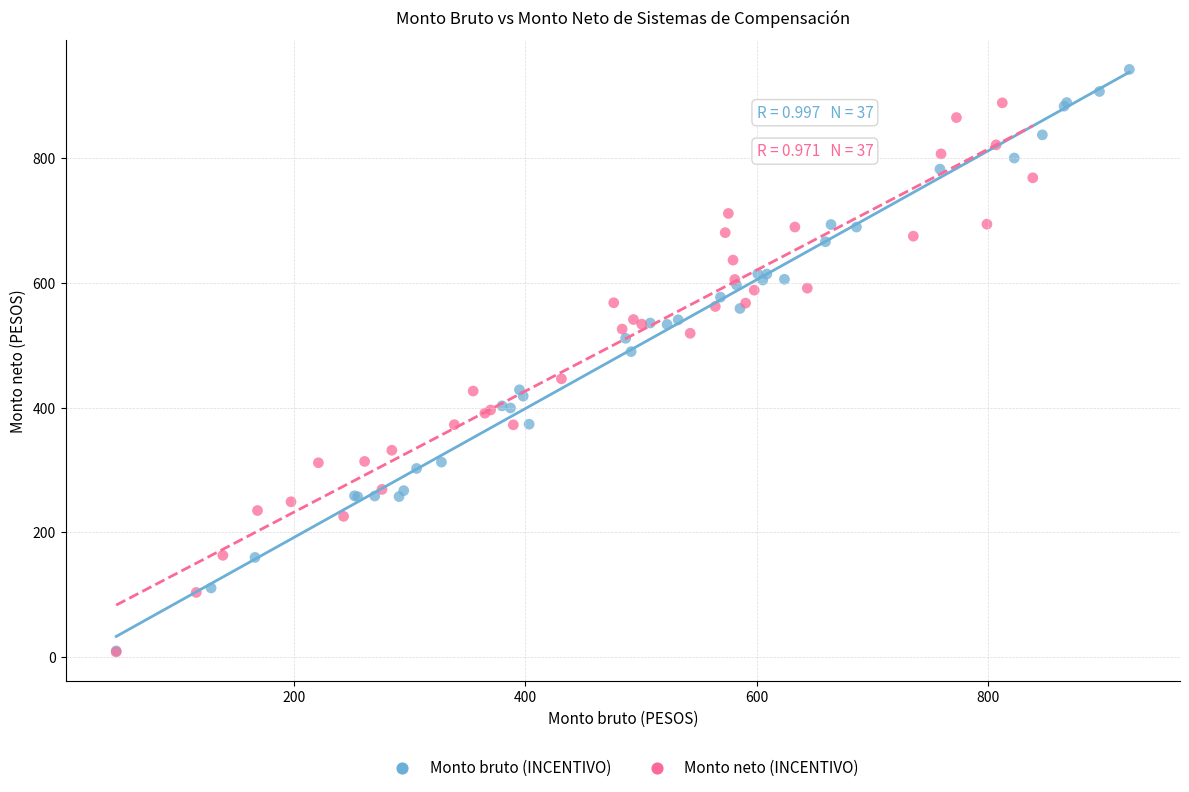

Which series has the largest Y range (max minus min)?

Monto bruto (INCENTIVO)